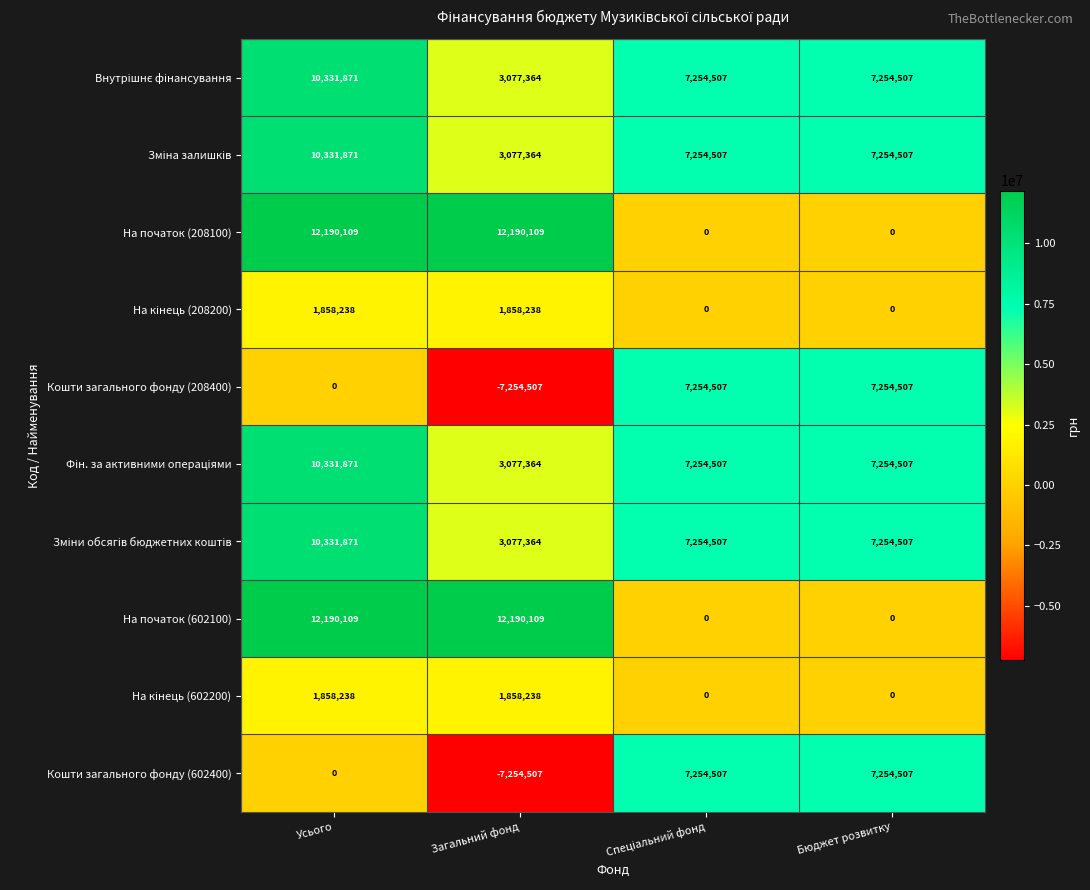

At which category is the sum across all series the highest?

Усього